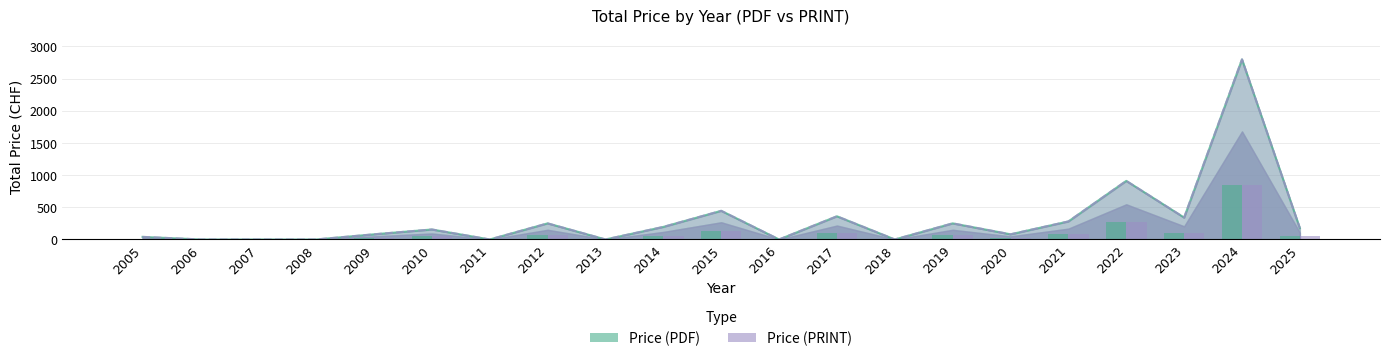

What is the difference between the Price (PDF) values at 2021 and 2022?

630